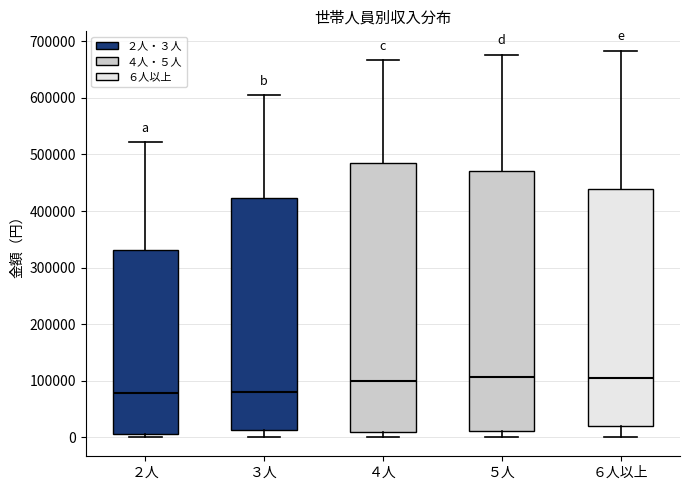

Reading left to right, transcribe this box plot: for each box, give where its median line is, the range the box spans, and where its two whiskers end, as read against the y-axis. The values are not printed on the chart, so give them approximately, as read against the axis.

２人: median 80000, box 10000 to 330000, whiskers 0 to 520000
３人: median 80000, box 10000 to 420000, whiskers 0 to 600000
４人: median 100000, box 10000 to 480000, whiskers 0 to 670000
５人: median 110000, box 10000 to 470000, whiskers 0 to 680000
６人以上: median 100000, box 20000 to 440000, whiskers 0 to 680000